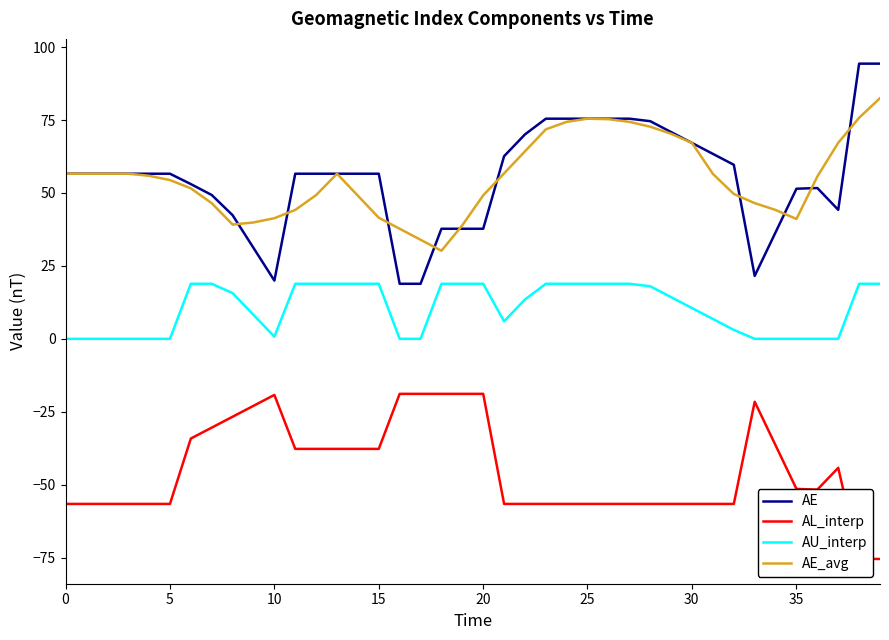

True or false: AE_avg and AL_interp intersect in this chart.

False